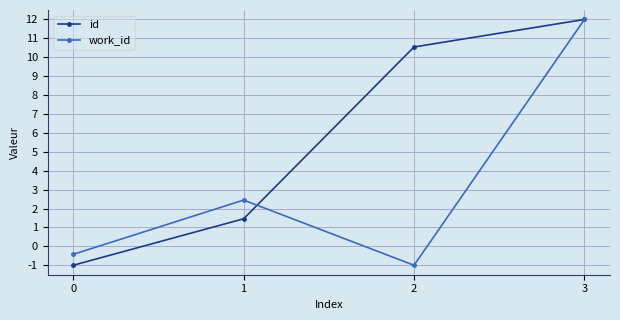

What is the total value across all series at 3?

24.0